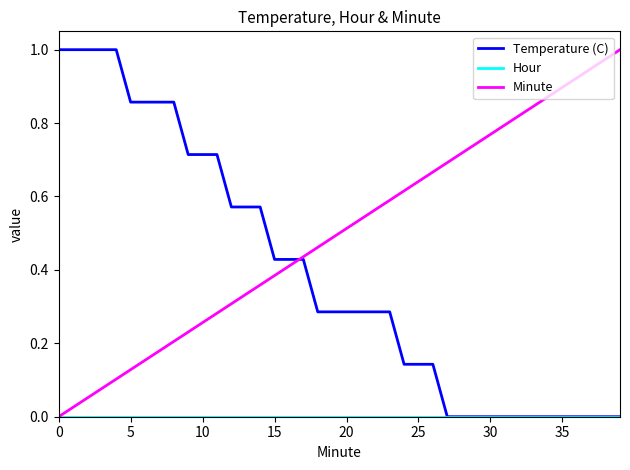

True or false: Minute and Hour intersect in this chart.

False